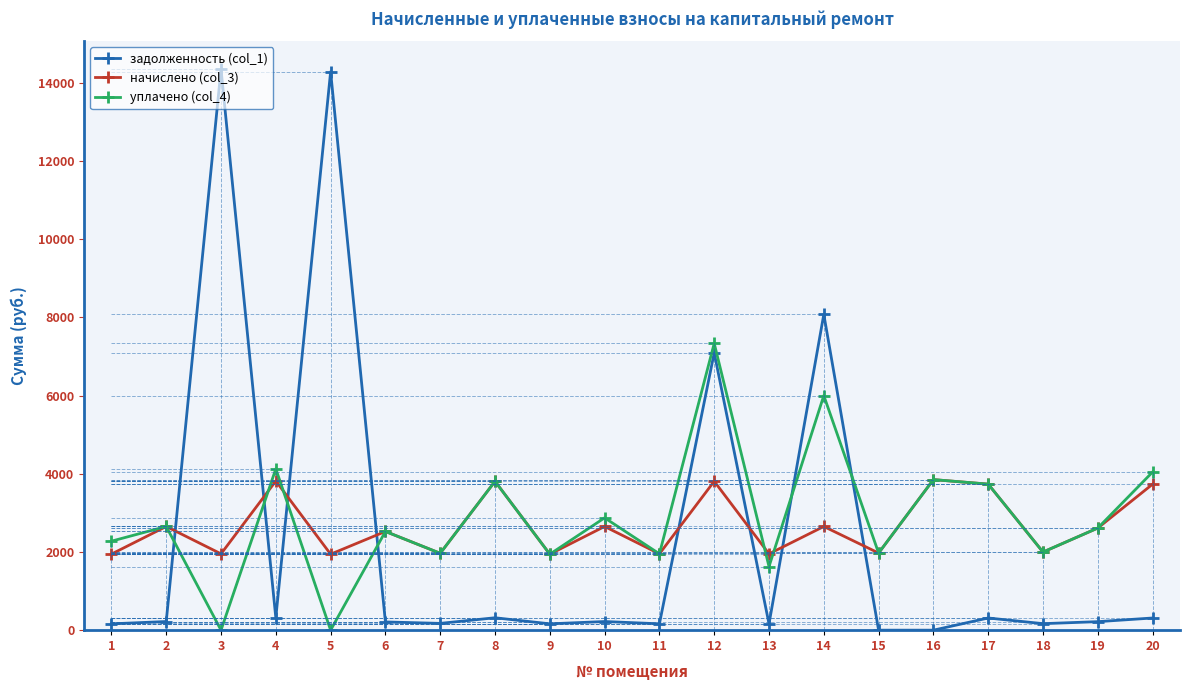

How many lines are shown in the chart?

3